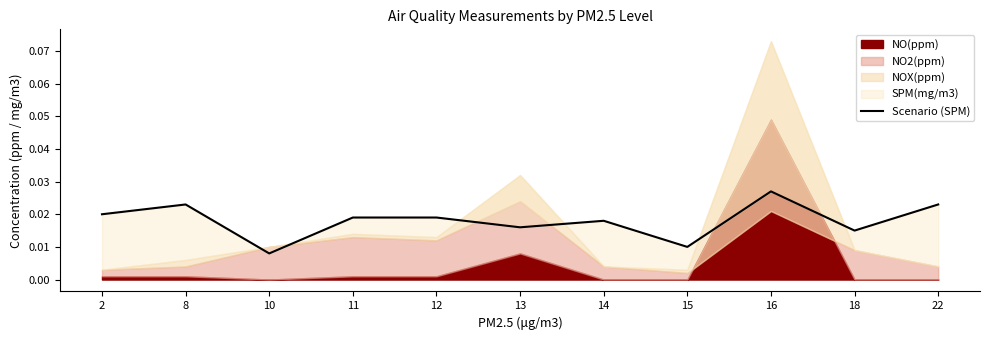

Does the chart have visible grid lines?

No